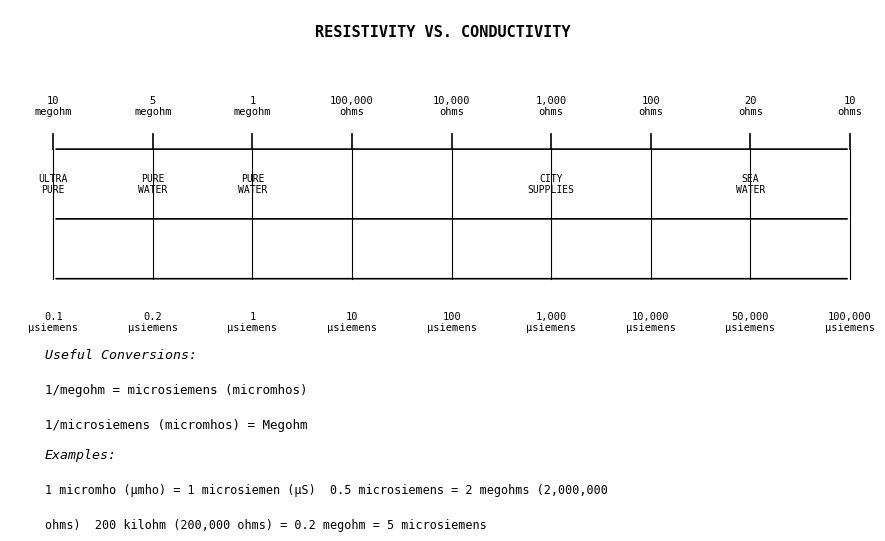

Between 17 and 7, which is larger?

17